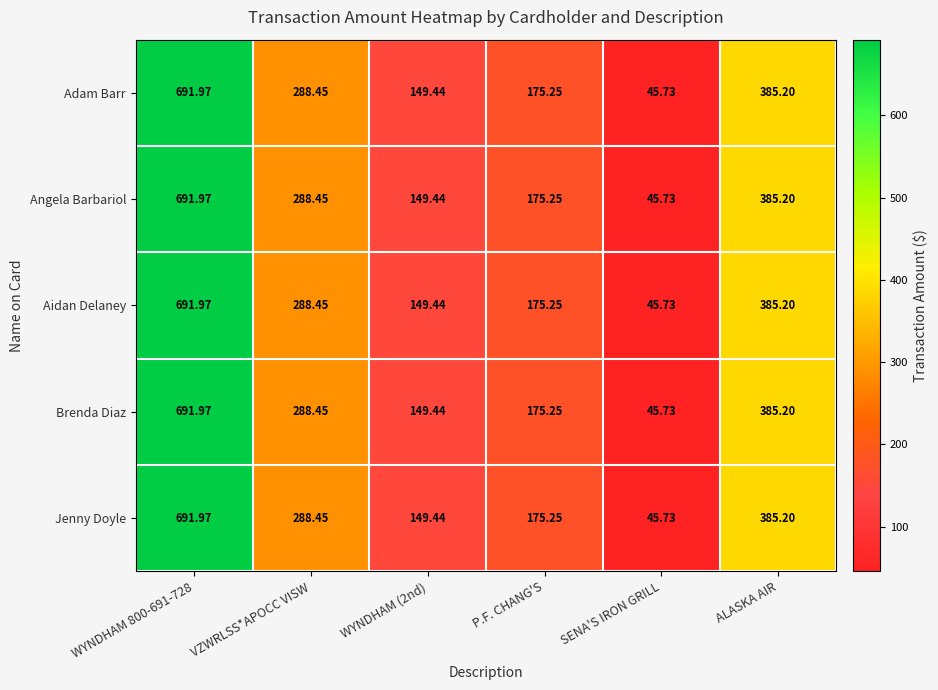

Which category has the lowest value across all series?

SENA'S IRON GRILL